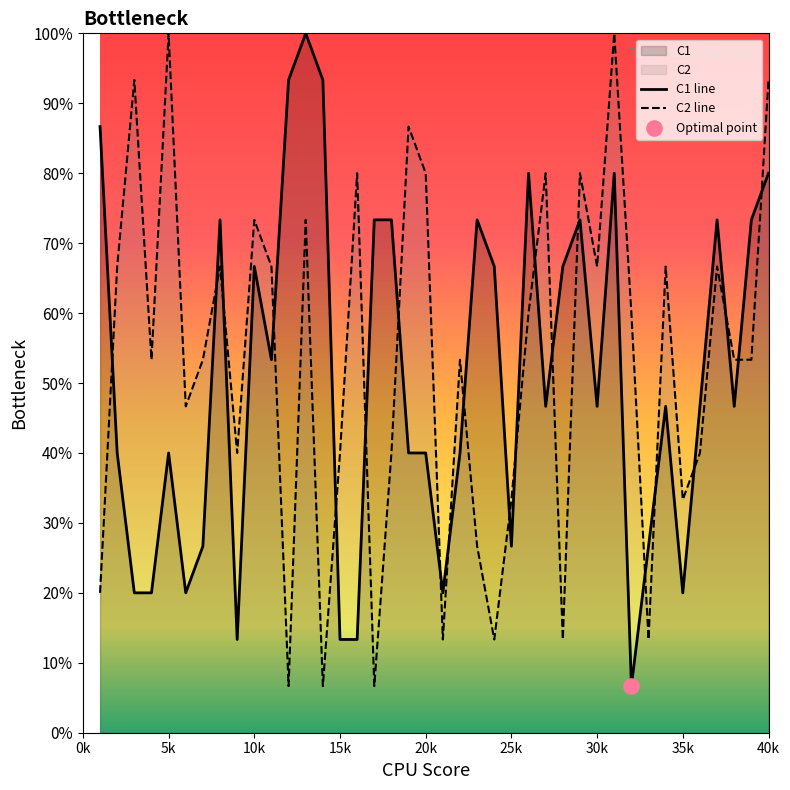

What are all the series names shown in the legend?

C1, C2